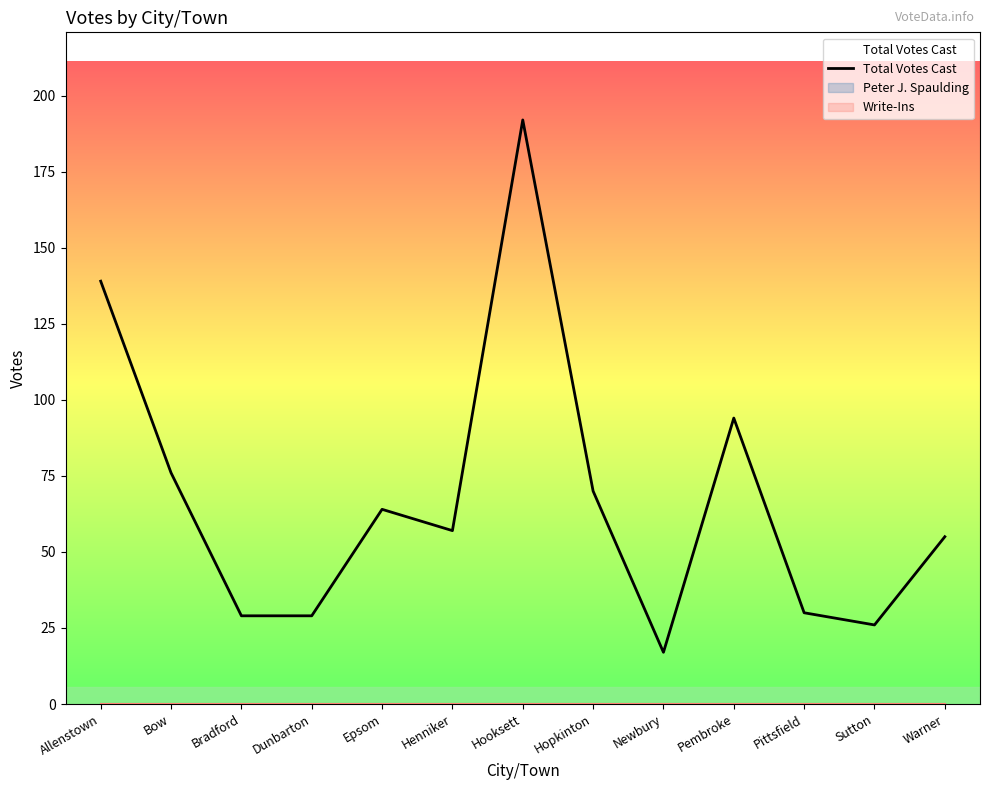

At which category does the data reach its first local peak?

Epsom